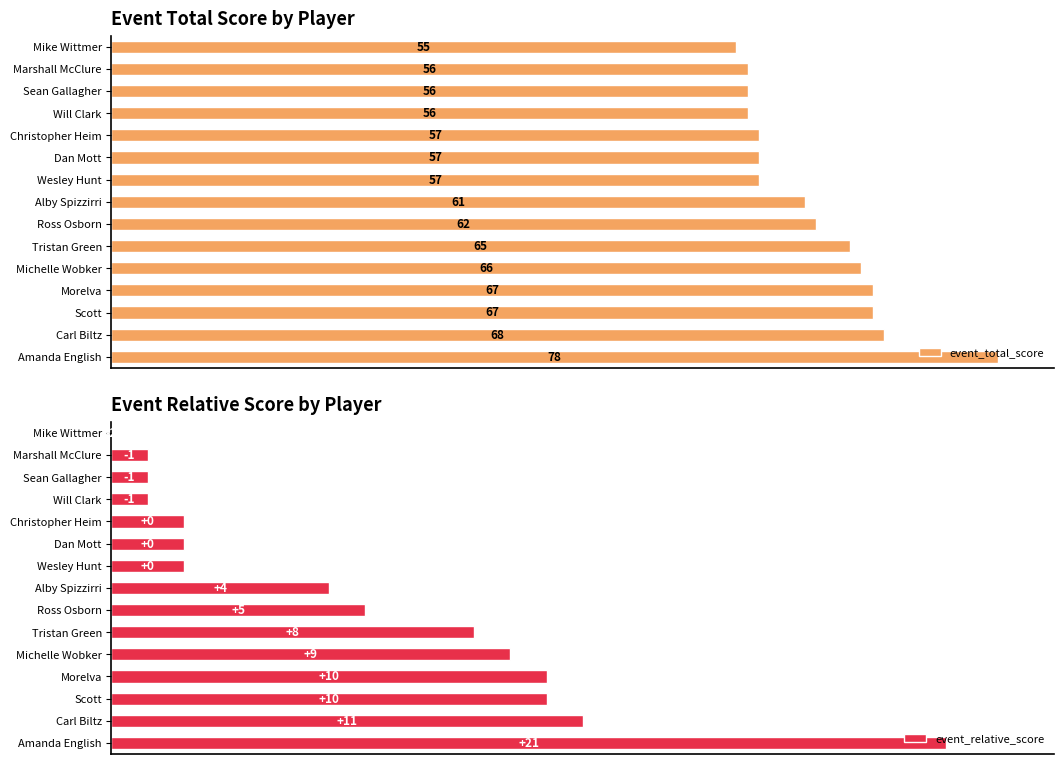

Which category has the highest value in the event_total_score series?

Amanda English